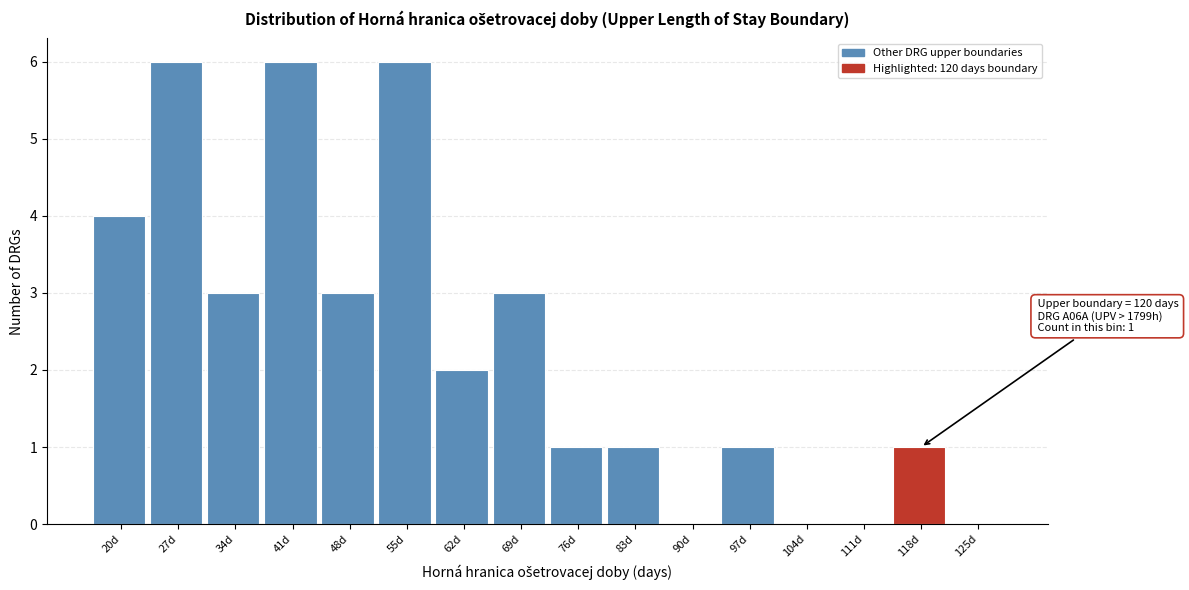

Reading left to right, transcribe all the data shown in this chart.

20d=4	27d=6	34d=3	41d=6	48d=3	55d=6	62d=2	69d=3	76d=1	83d=1	90d=0	97d=1	104d=0	111d=0	118d=1	125d=0